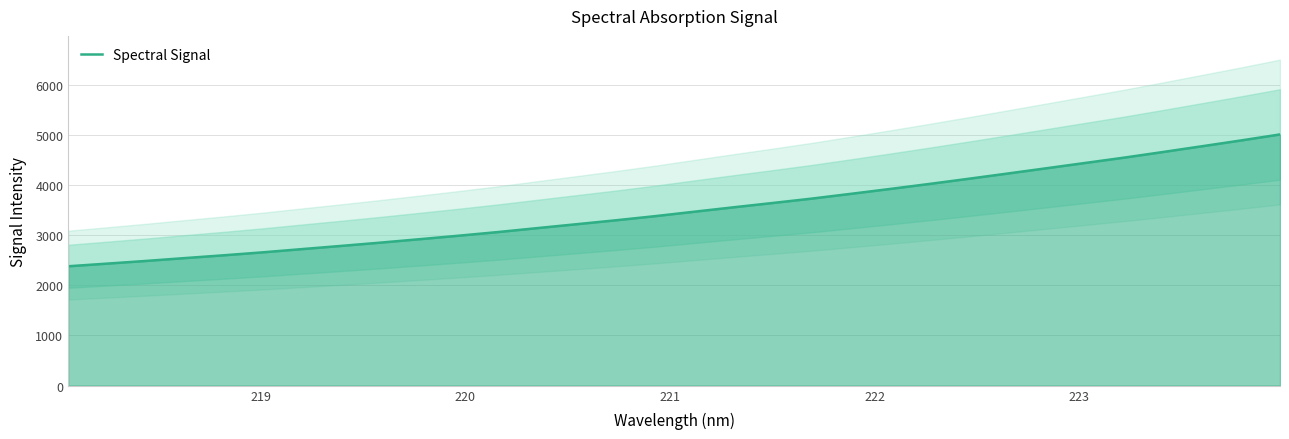

What is the highest value of the Spectral Signal series?

5011.7